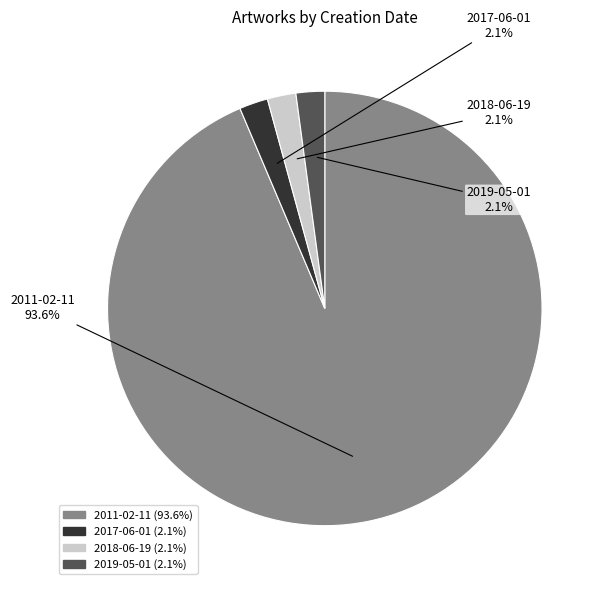

Which has a higher value, 2018-06-19 or 2011-02-11?

2011-02-11